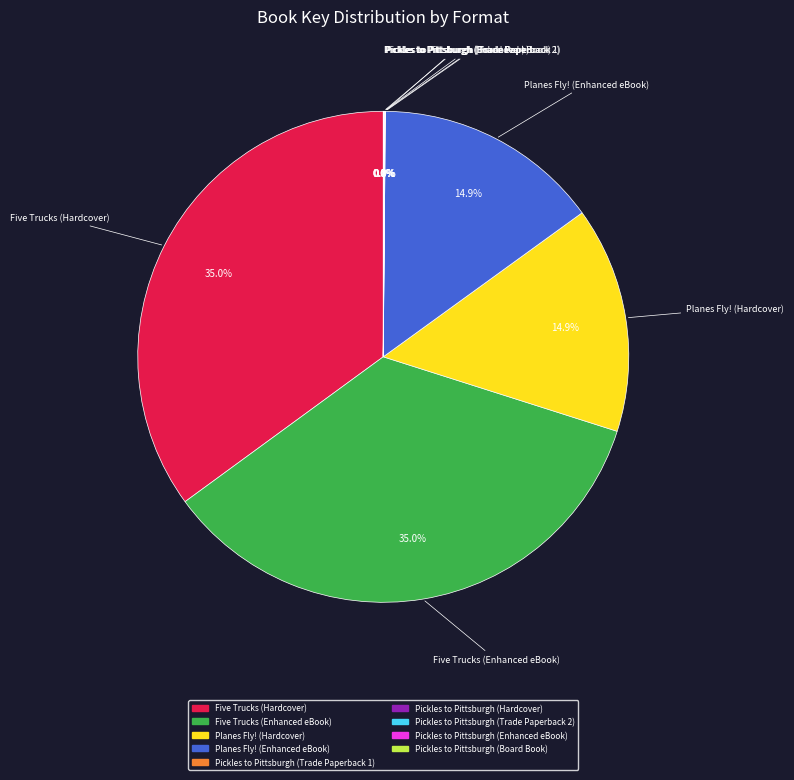

Does Five Trucks (Hardcover) account for over 50% of the chart?

No